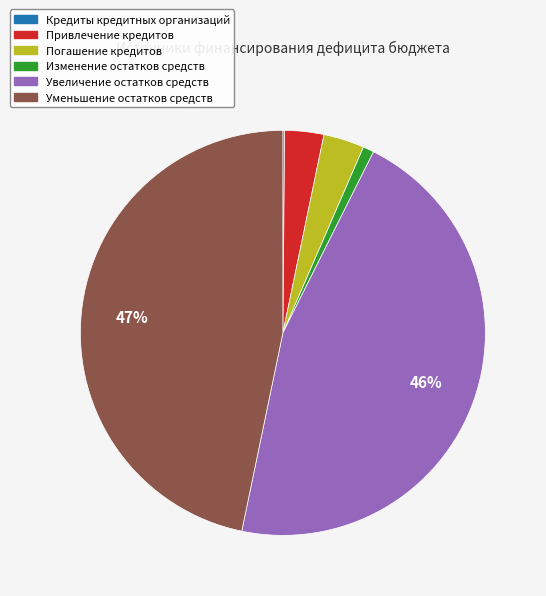

To the nearest percent, what is the difference between the largest and smallest slice percentages?

47%